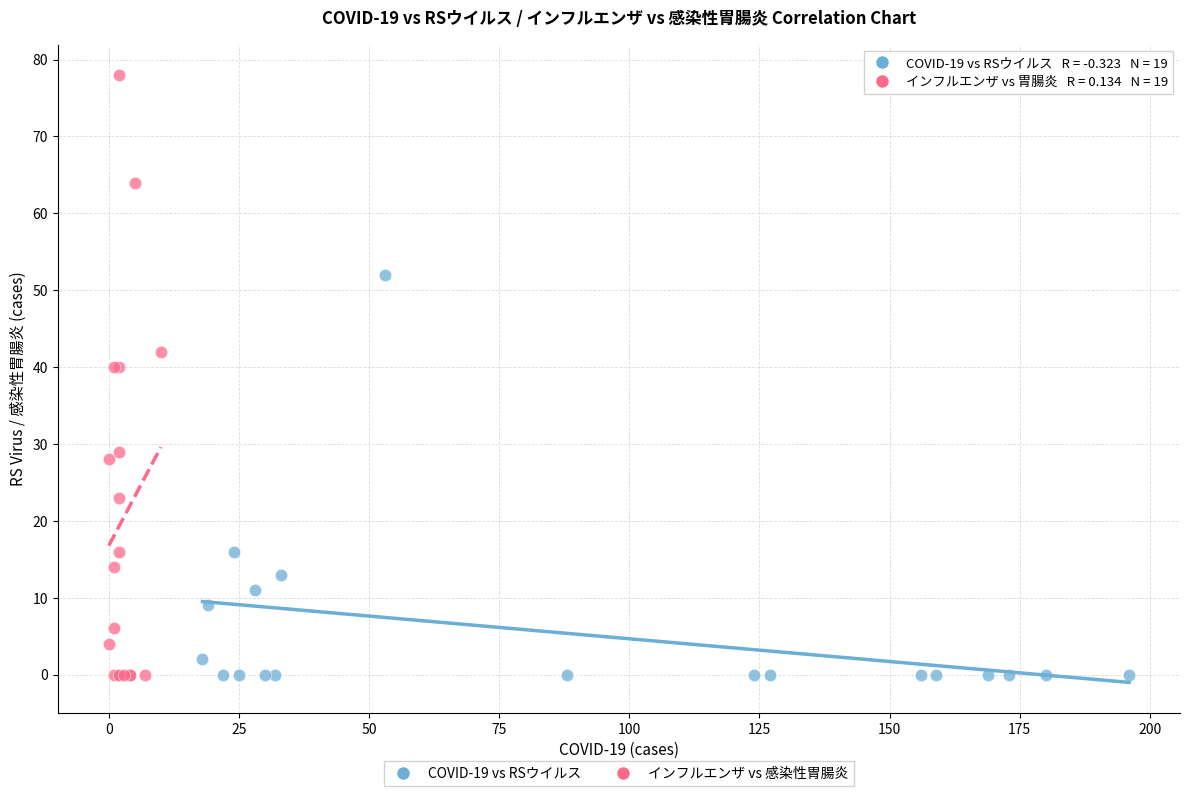

Which series has the largest Y range (max minus min)?

インフルエンザ vs 感染性胃腸炎